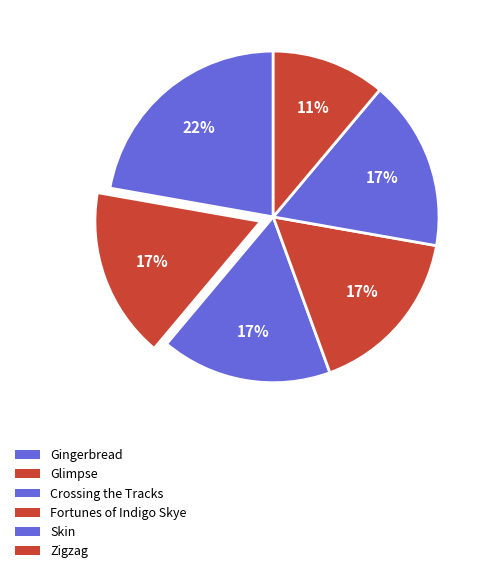

To the nearest percent, what is the combined percentage of Skin and Crossing the Tracks?

33%